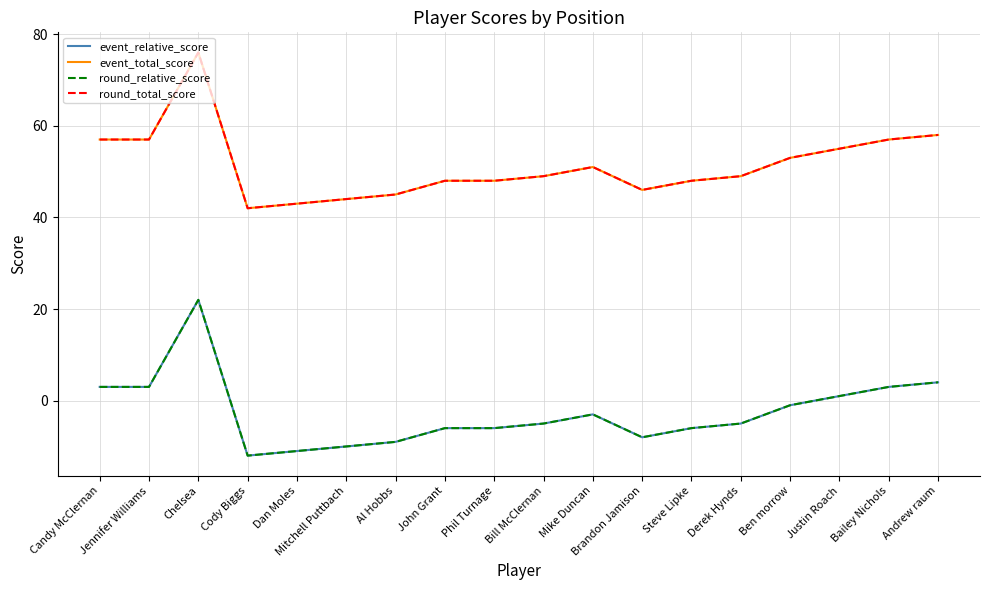

Rank the series at Chelsea from lowest to highest value.

event_relative_score, round_relative_score, event_total_score, round_total_score